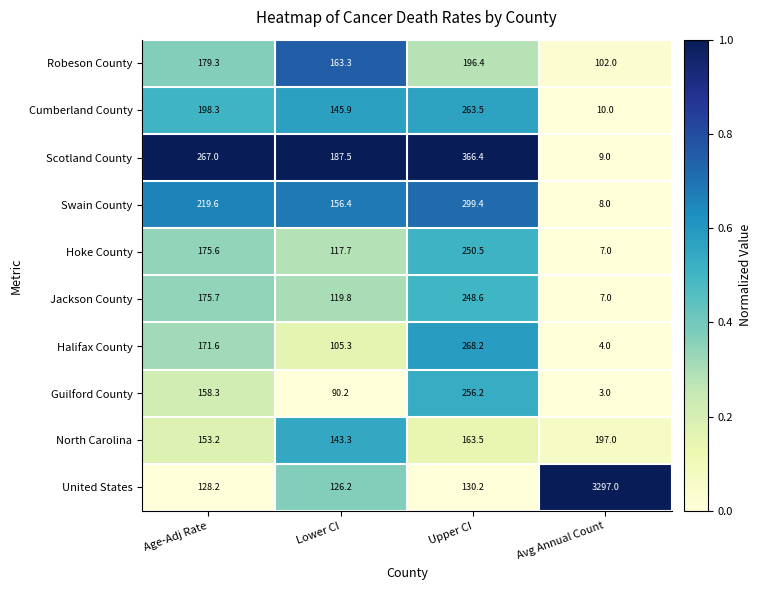

True or false: Scotland County has a value of 235.0 at Upper CI.

False